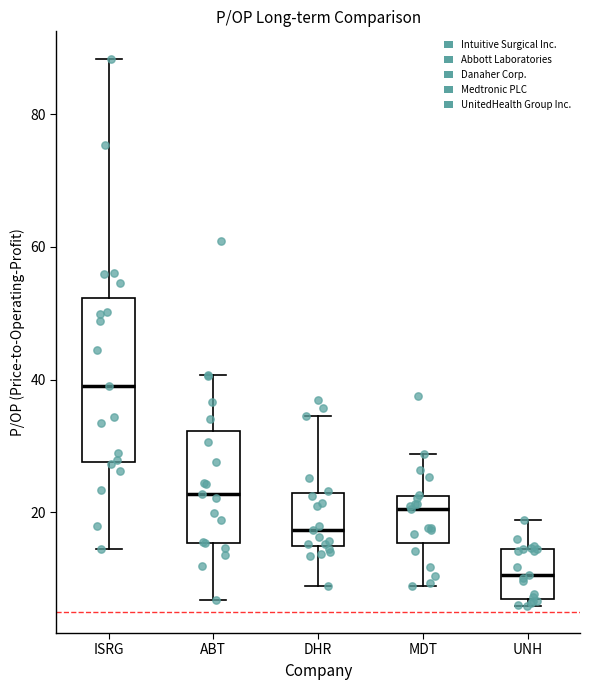

Which box has the highest median line?

ISRG